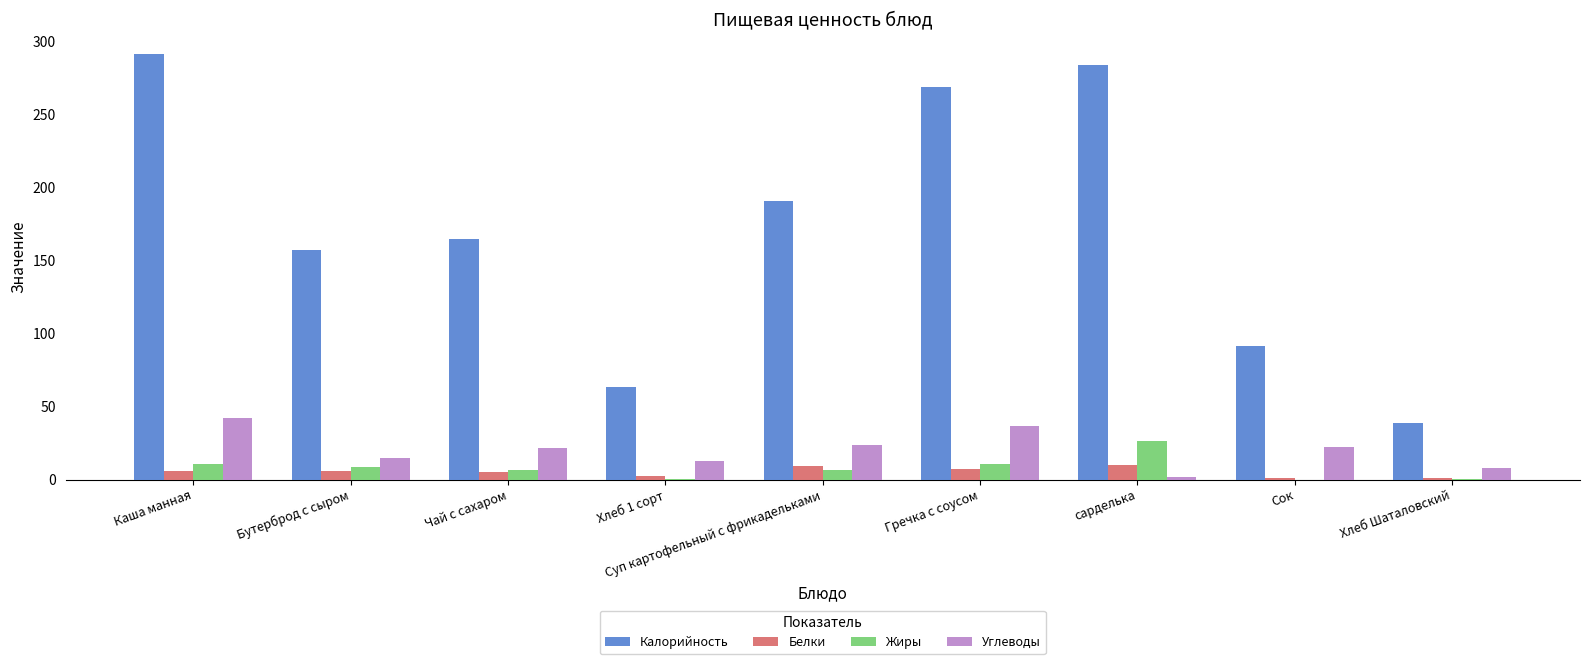

What is the spread (max minus min) of values at сарделька?

282.4